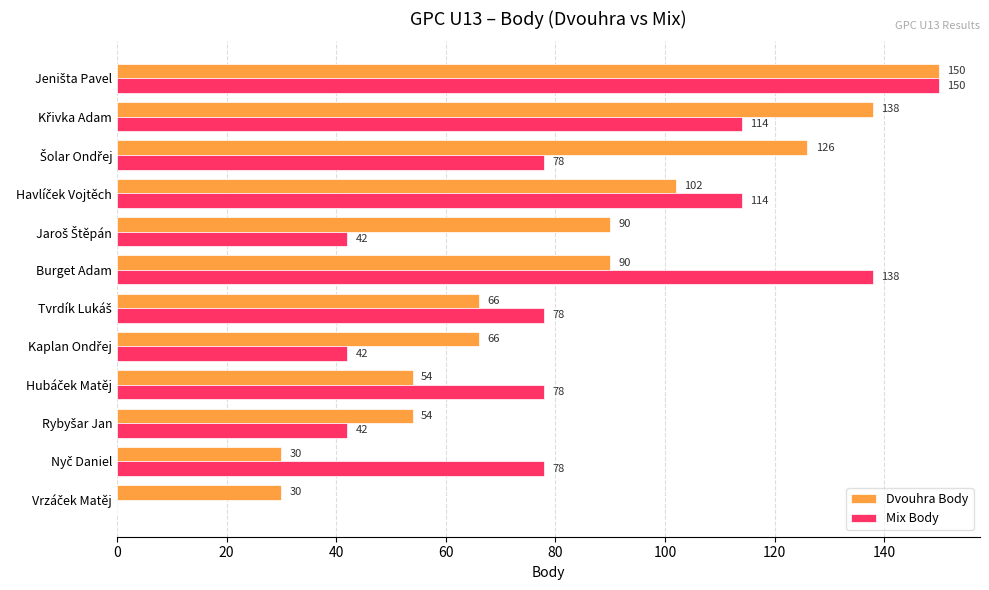

Which series has the largest total across all categories?

Dvouhra Body